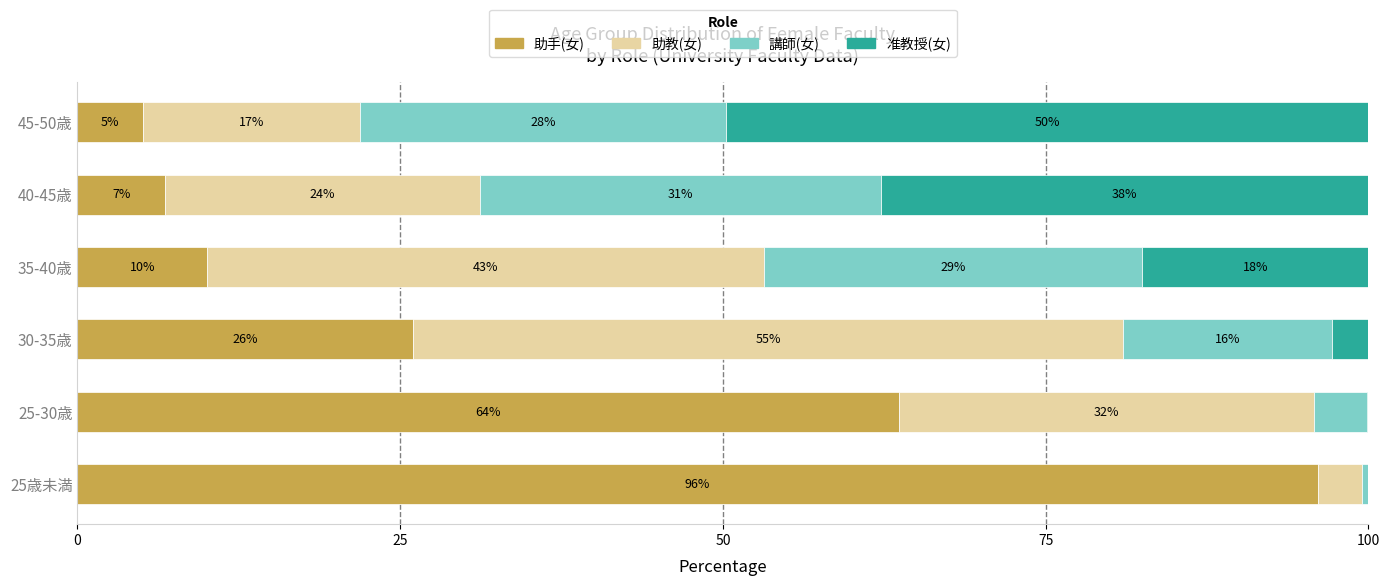

What are all the series names shown in the legend?

助手(女), 助教(女), 講師(女), 准教授(女)